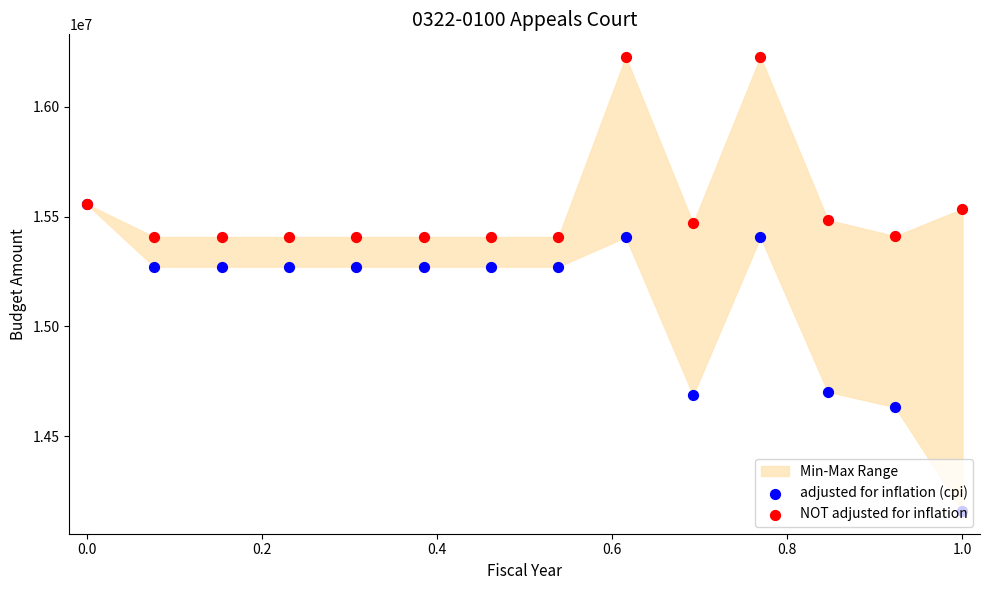

At which category is the sum across all series the highest?

8